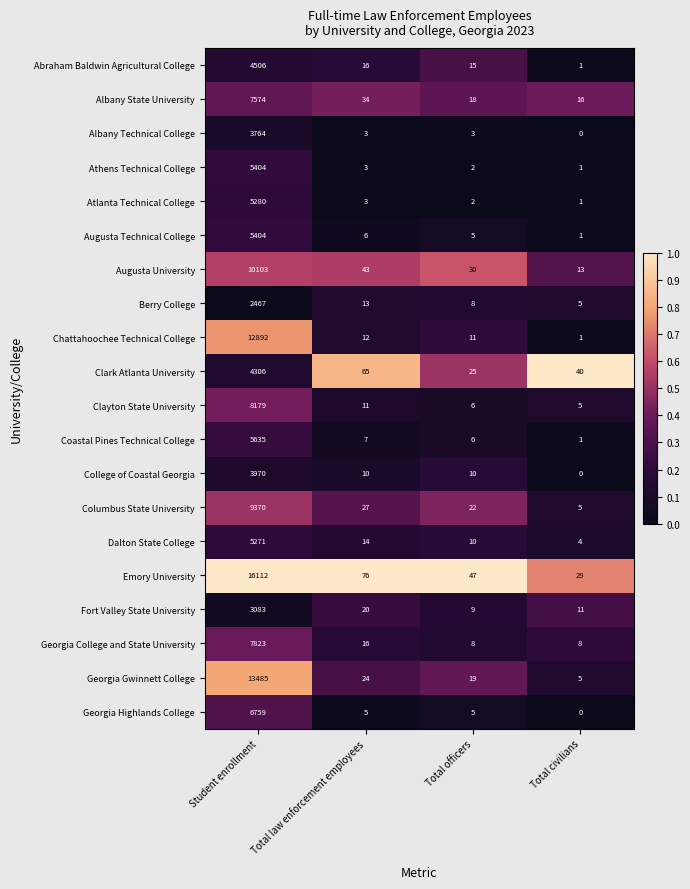

What is the sum of all Georgia Highlands College values?

6769